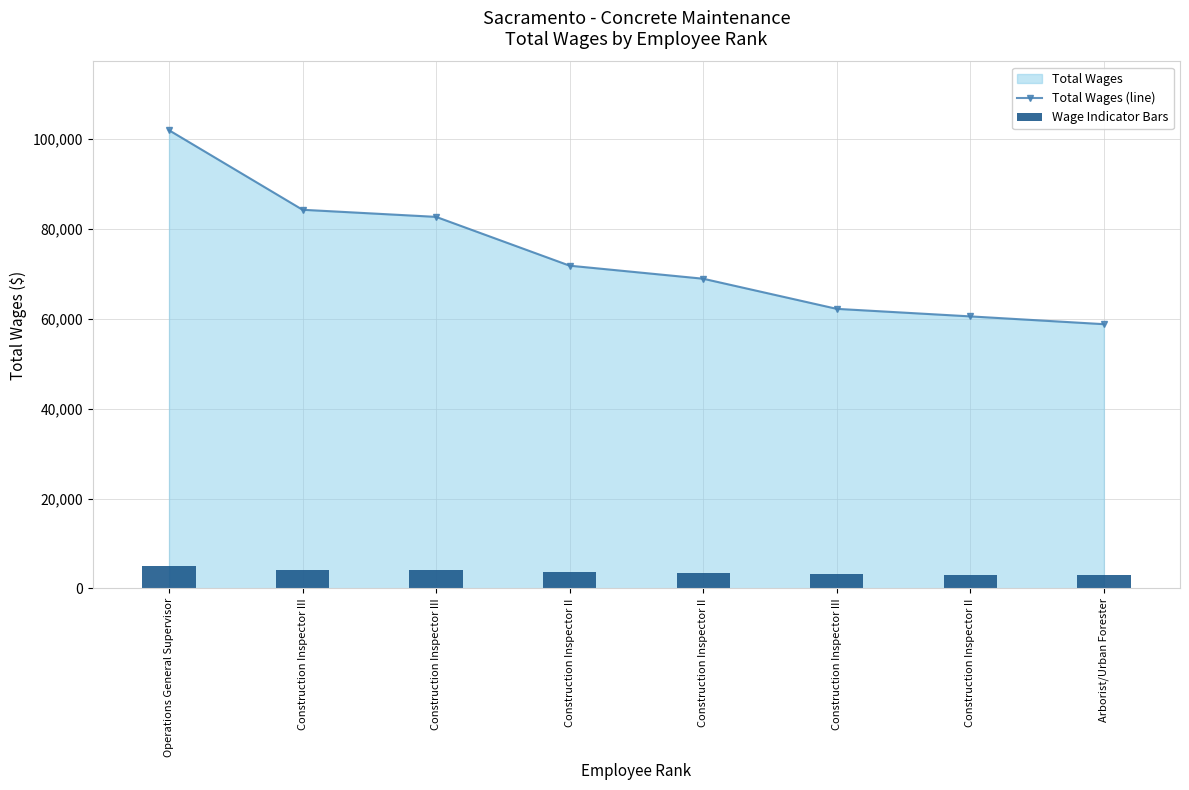

At which label does Wage Indicator Bars first exceed 3592?

Operations General Supervisor